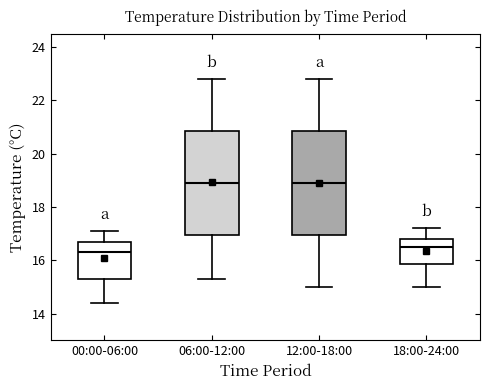

Reading left to right, read every box against the y-axis: the position of its median line, the range the box covers, and the ends of its whiskers. The values are not printed on the chart, so give them approximately, as read against the axis.

00:00-06:00: median 16.4, box 15.4 to 16.8, whiskers 14.4 to 17.2
06:00-12:00: median 19.0, box 17.0 to 20.8, whiskers 15.4 to 22.8
12:00-18:00: median 19.0, box 17.0 to 20.8, whiskers 15.0 to 22.8
18:00-24:00: median 16.6, box 15.8 to 16.8, whiskers 15.0 to 17.2